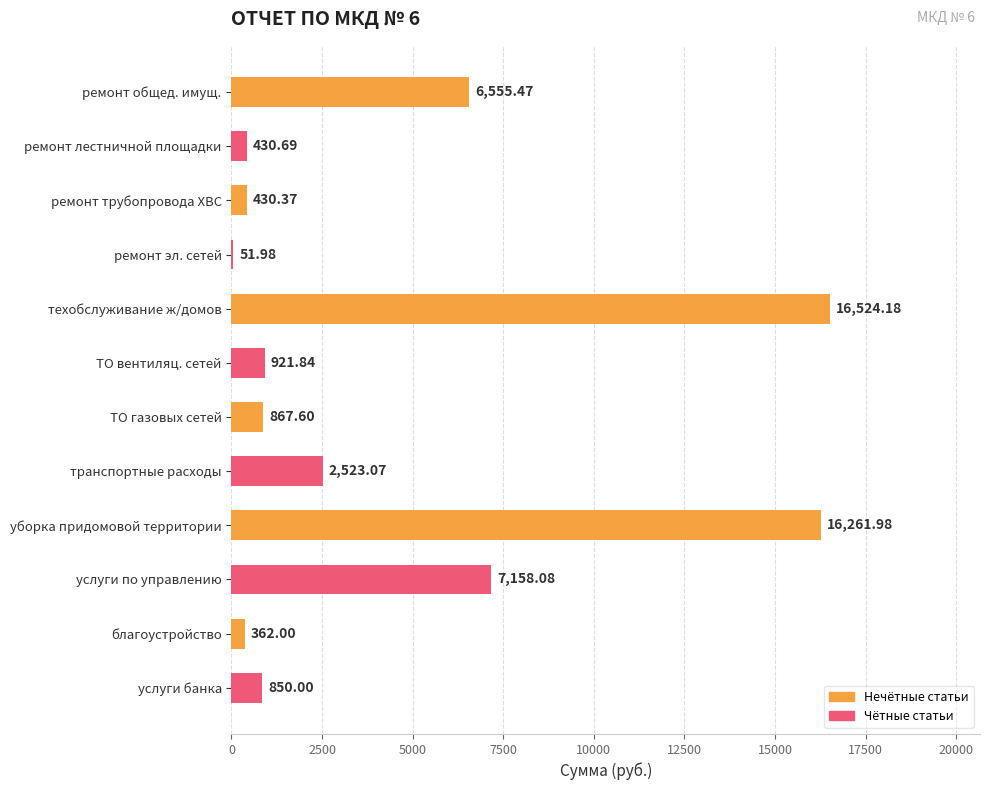

Which category has the highest value across all series?

техобслуживание ж/домов